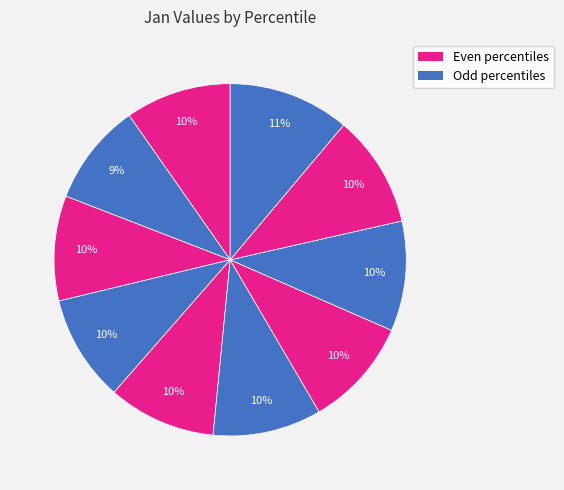

How many segments does this pie chart have?

10